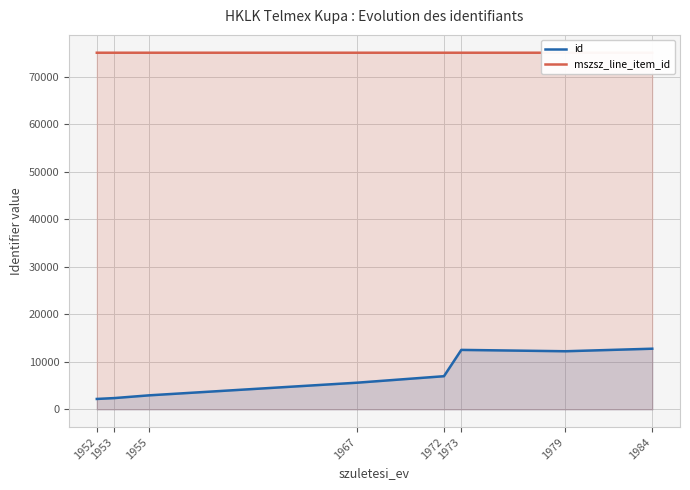

What is the spread (max minus min) of values at 1955?

72123.5